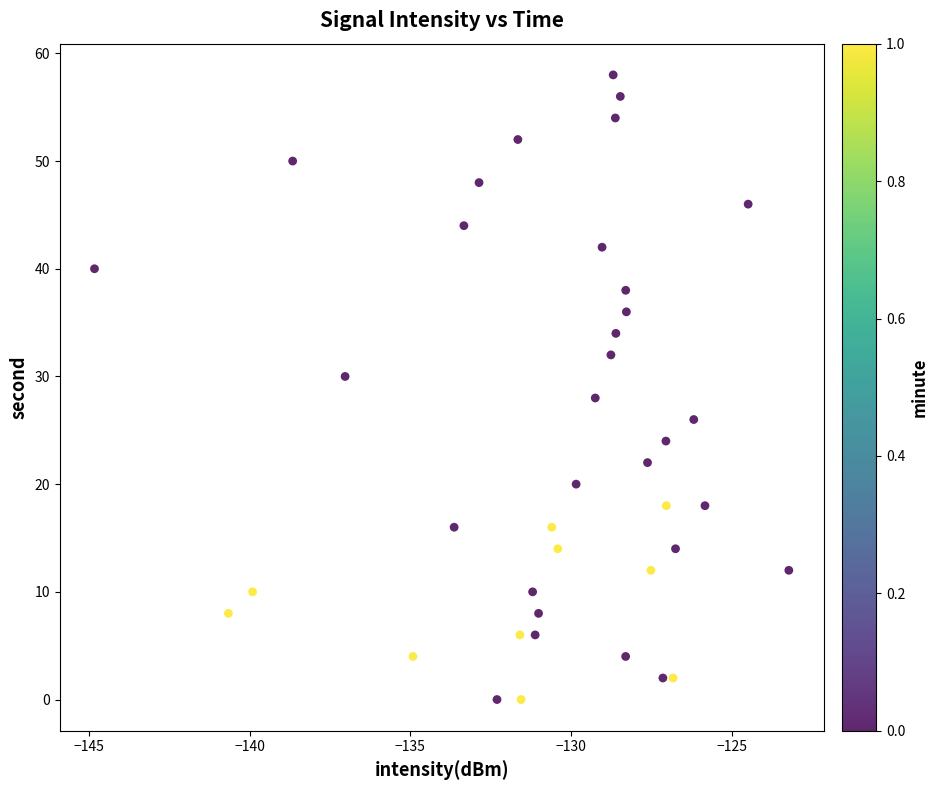

What is the range of Y values (max minus min)?

58